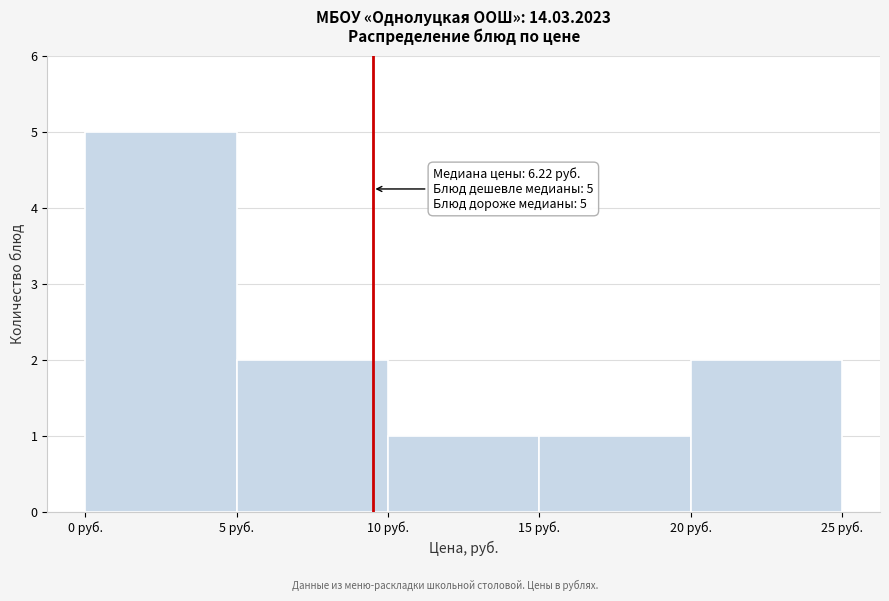

Over which range of the x-axis is the bar tallest?

0 to 5